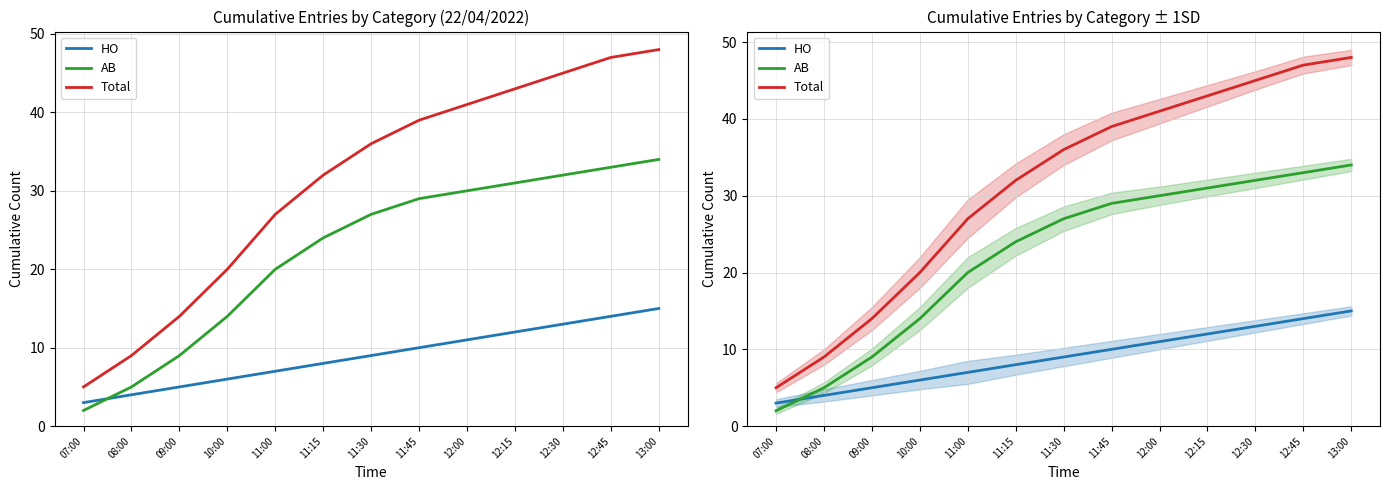

What is the total value across all series at 11:00?

54